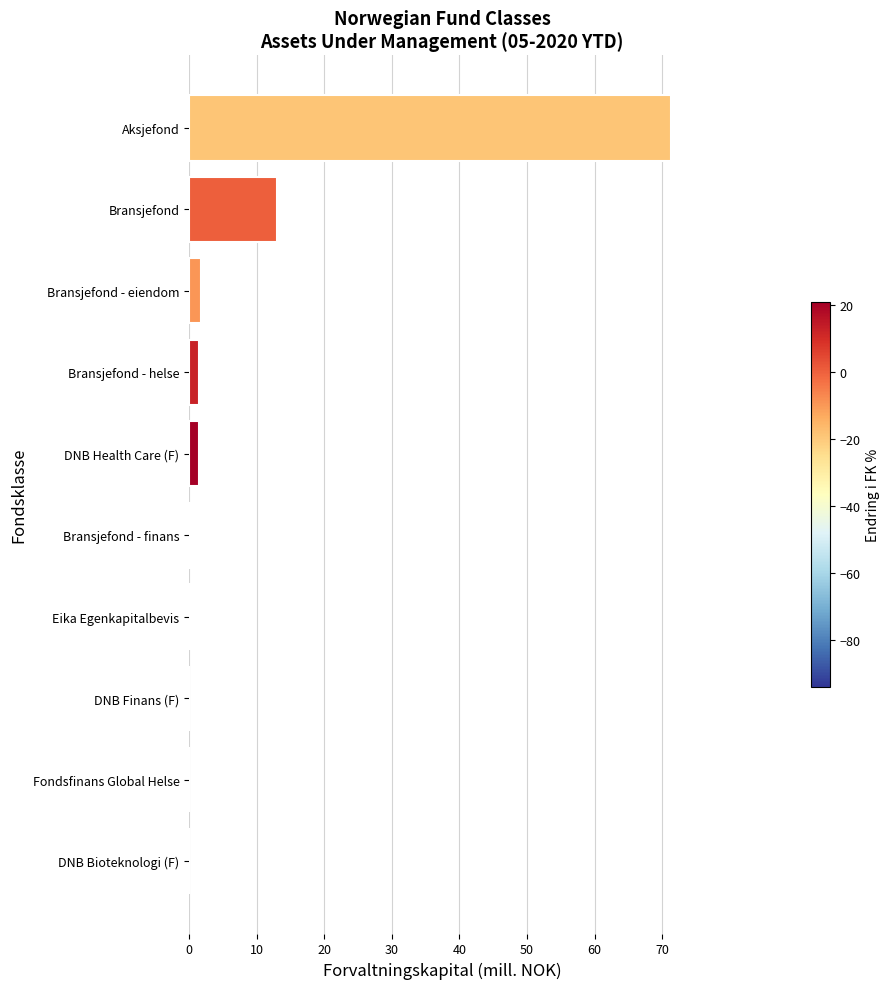

The value at Bransjefond is 2.8. True or false?

False